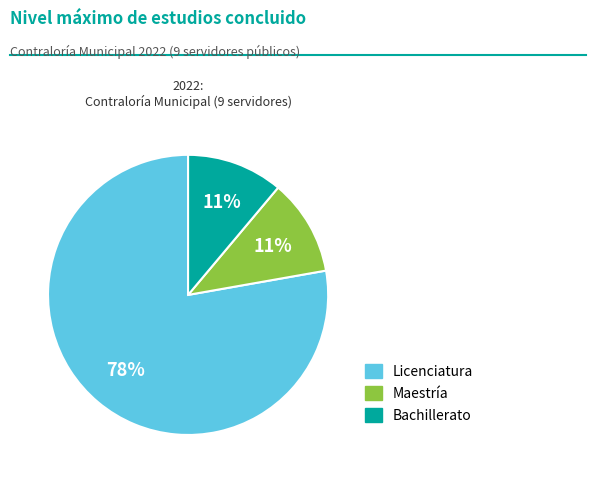

Does Licenciatura account for over 50% of the chart?

Yes